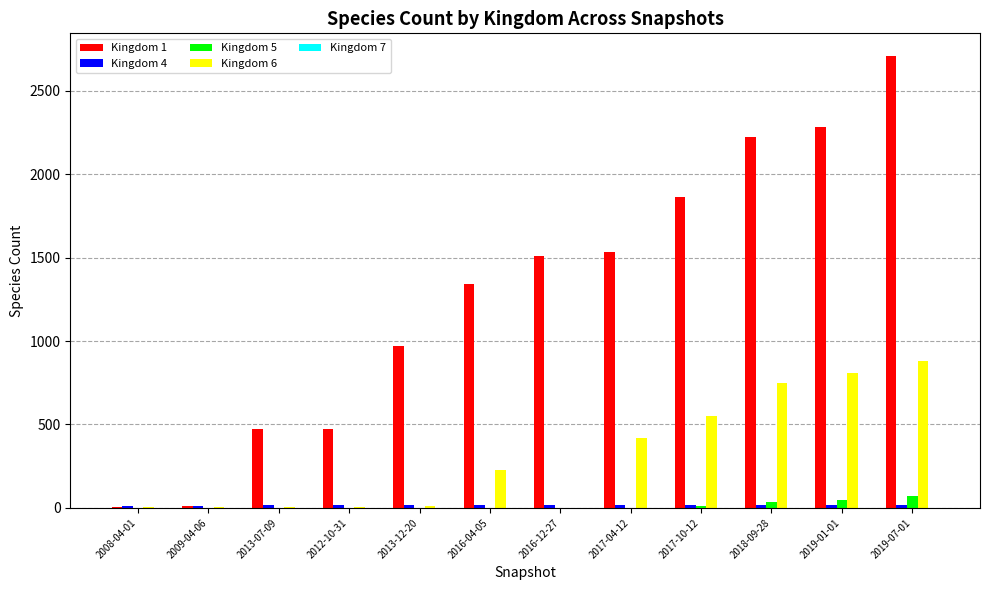

Which series has the widest spread of values?

Kingdom 1